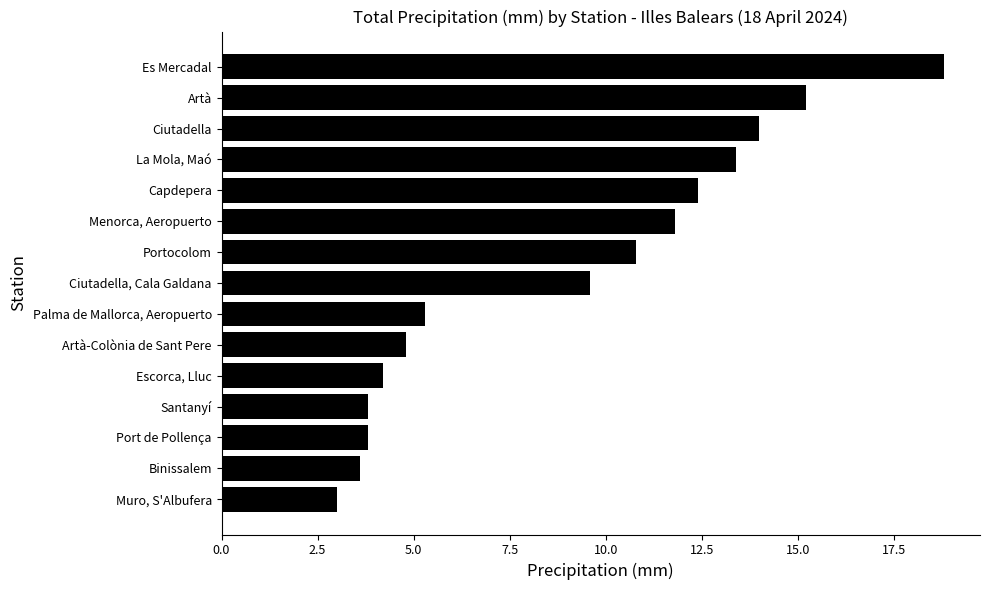

What is the difference between the second highest and minimum values?

12.2